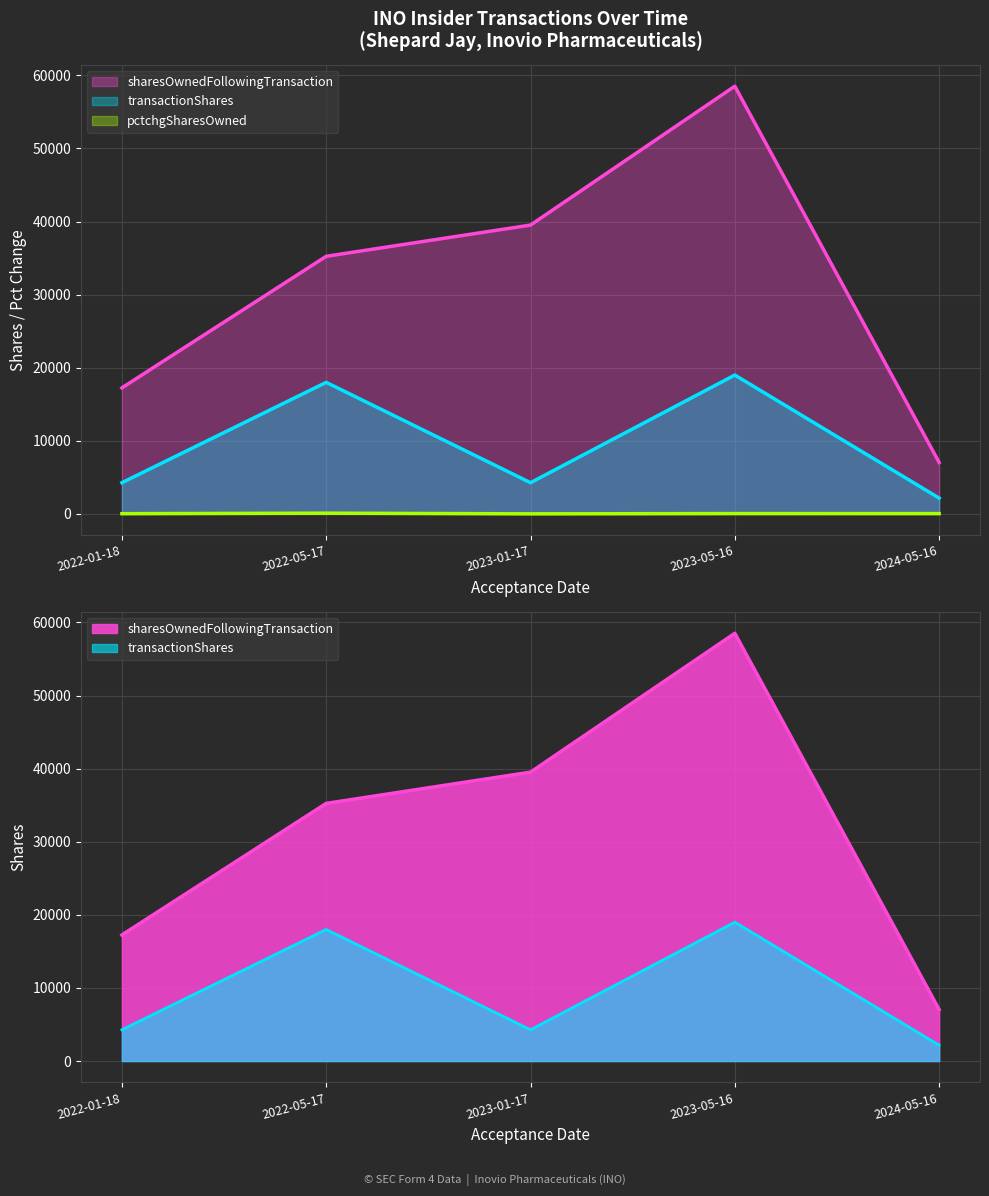

What is the difference between the maximum and minimum values in the pctchgSharesOwned series?

92